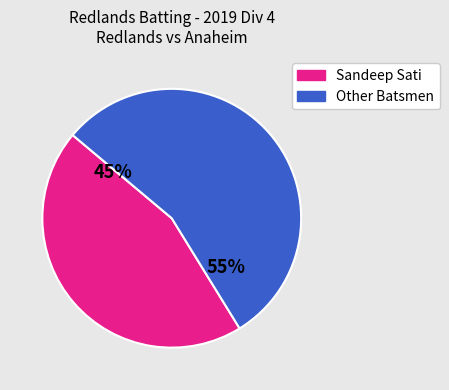

Which slice represents more than half of the pie?

Other Batsmen